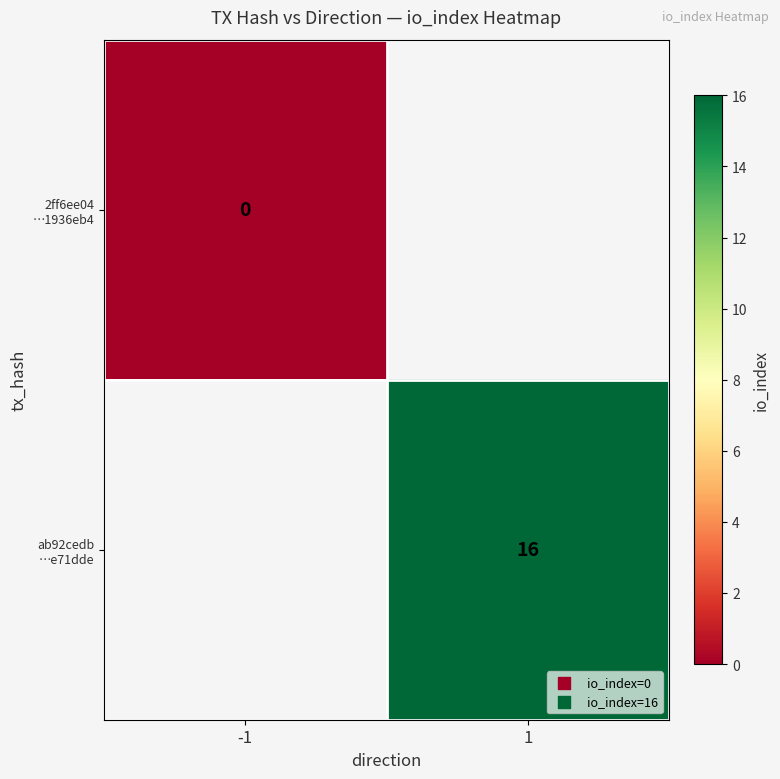

Count the number of categories in the chart.

2